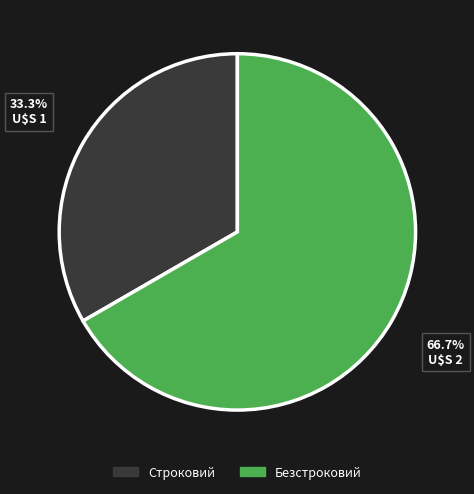

Count the number of slices in the pie.

2